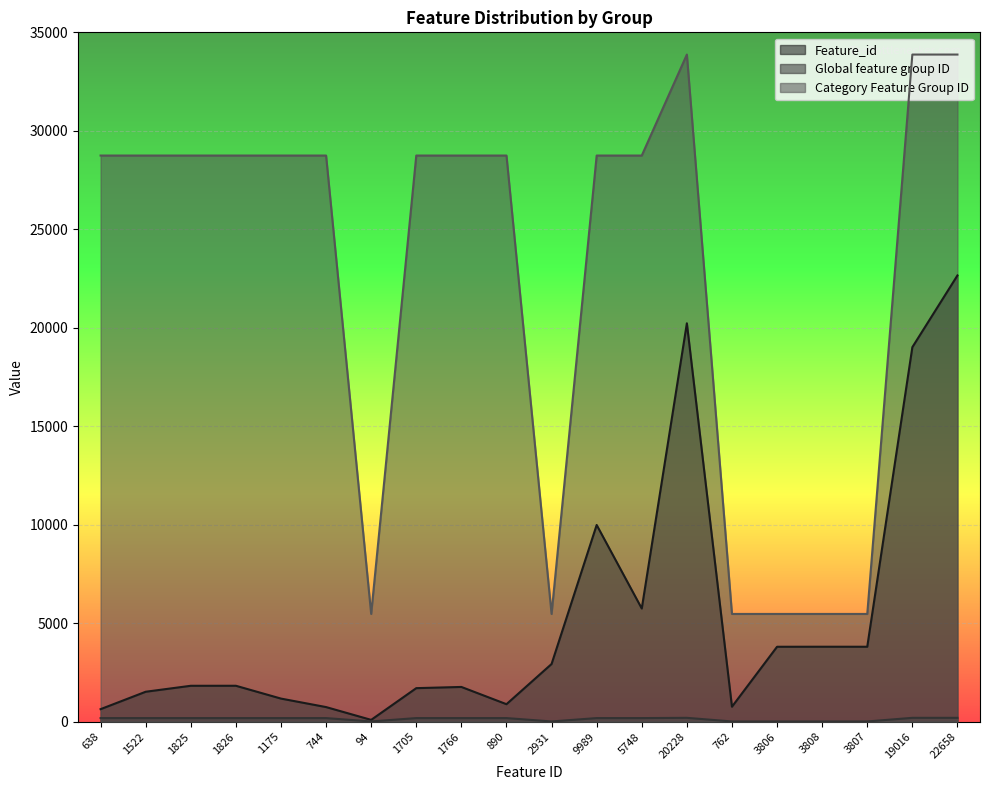

List the series in order of their overall mean, highest first.

Category Feature Group ID, Feature_id, Global feature group ID